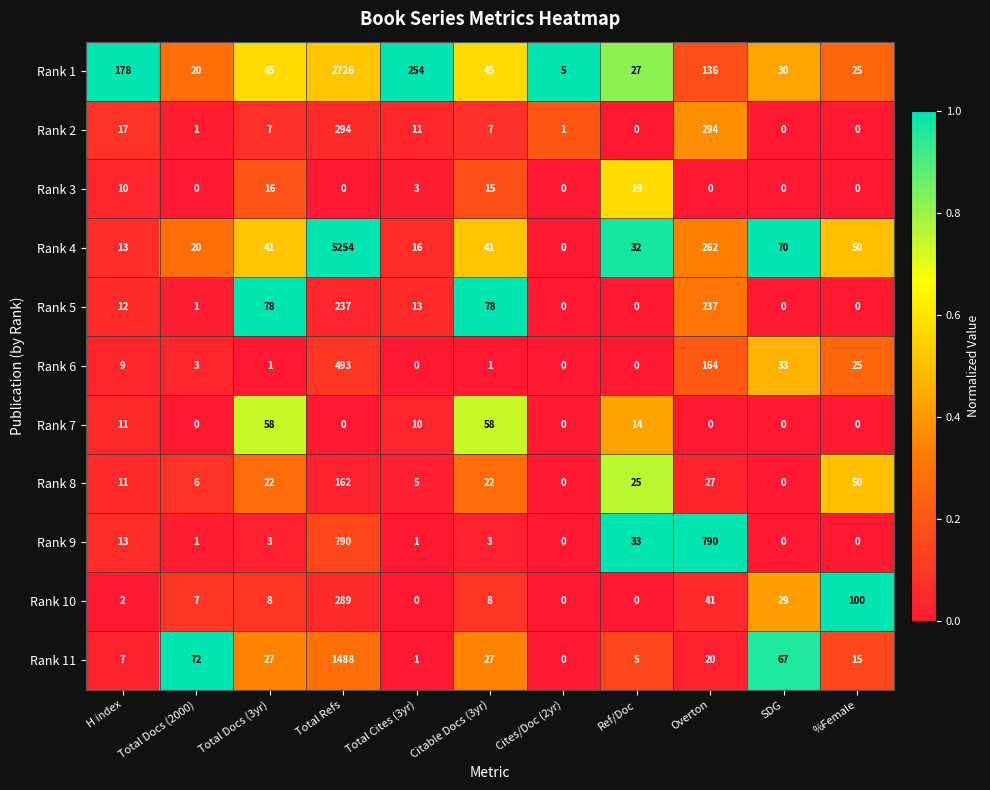

Count the number of categories in the chart.

11